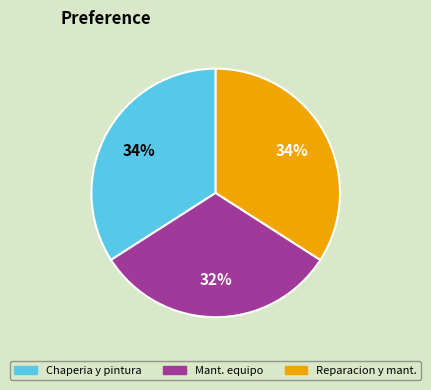

Is Reparacion y mant. the majority of the pie?

No